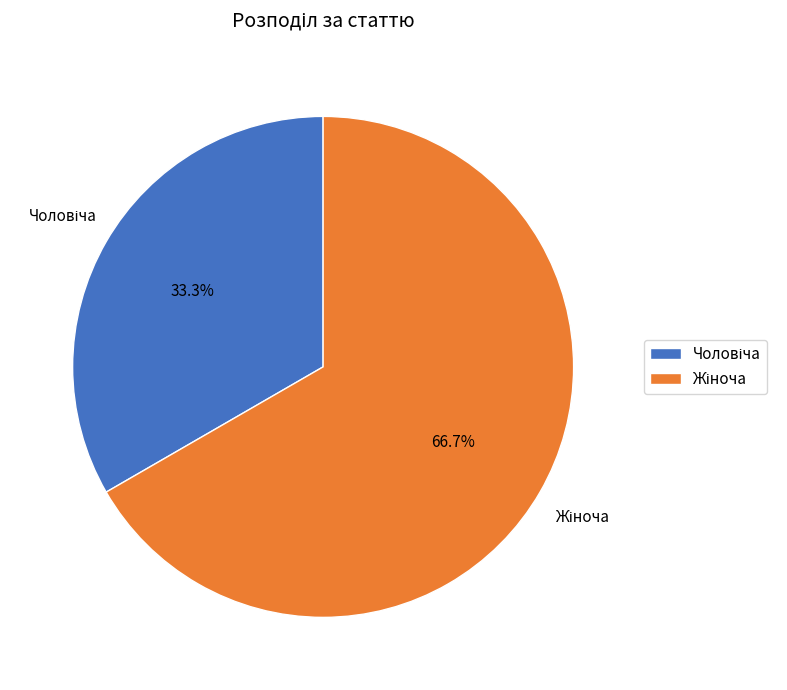

Is there a majority slice in this chart?

Yes